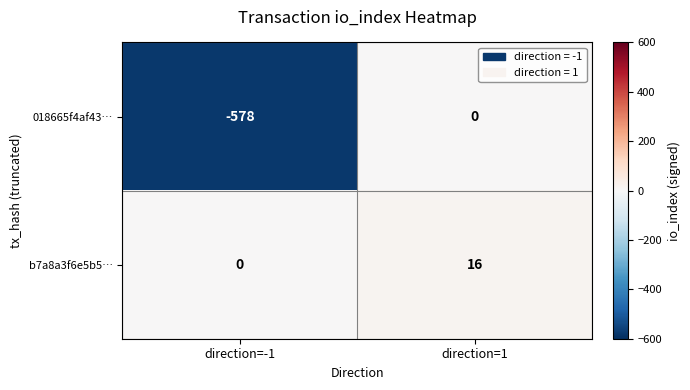

Reading right to left, transcribe all the data shown in this chart.

018665f4af43…: direction=1=0	direction=-1=-578
b7a8a3f6e5b5…: direction=1=16	direction=-1=0